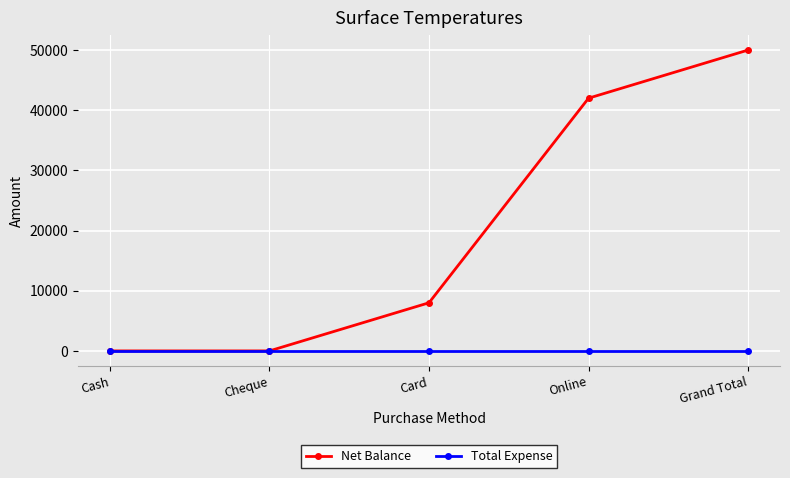

The Total Expense series shows 0 at Online. True or false?

True